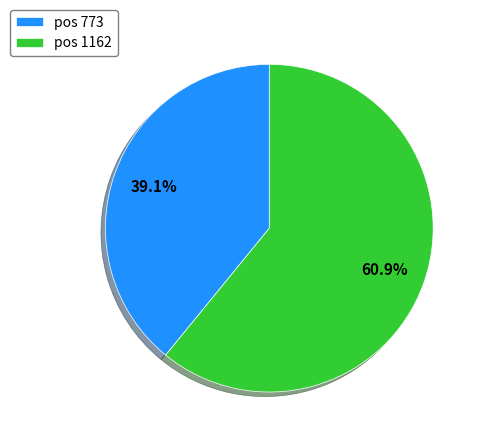

Which category has the smallest portion of the pie?

pos 773